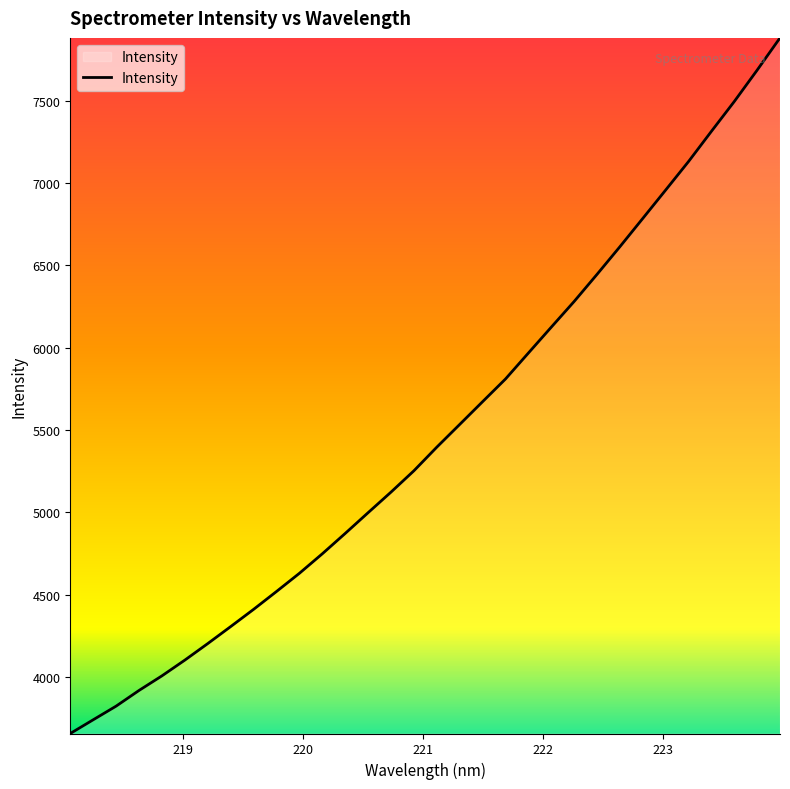

Reading left to right, extract all data points from this chart.

3657.6	3740.9	3823.7	3919.0	4007.7	4103.3	4203.7	4306.8	4411.4	4519.9	4630.3	4748.8	4872.4	4998.5	5123.3	5252.9	5396.3	5534.1	5672.3	5809.9	5967.5	6124.5	6280.7	6445.2	6613.1	6784.7	6957.2	7130.3	7313.6	7494.6	7685.1	7881.0